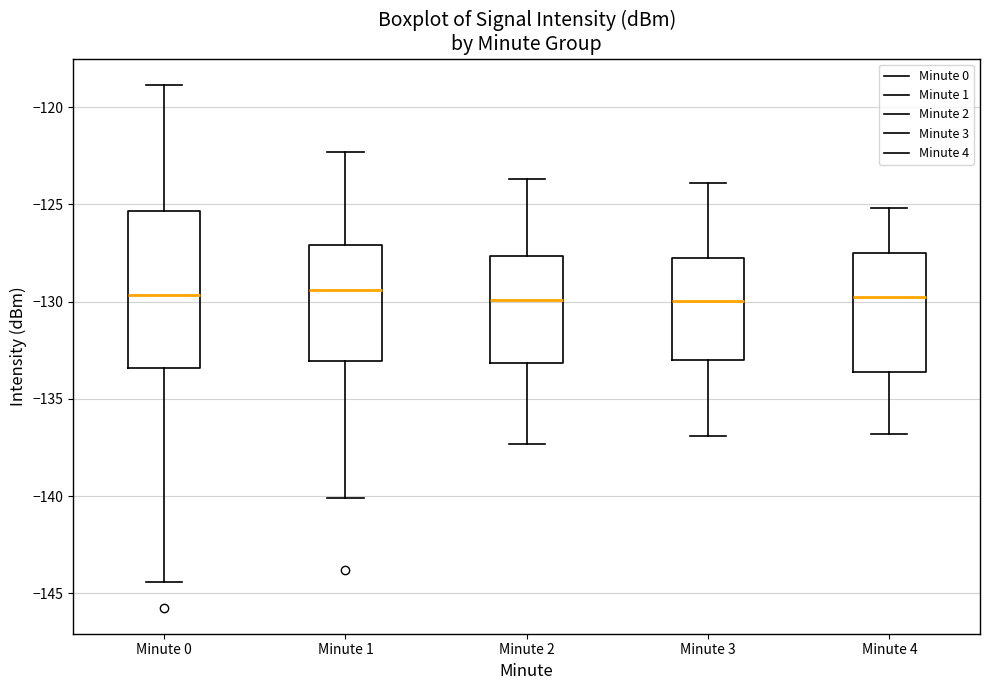

Where does the lower whisker of the box for Minute 2 end on the y-axis? The values are not printed on the chart, so give them approximately, as read against the axis.

-137.5